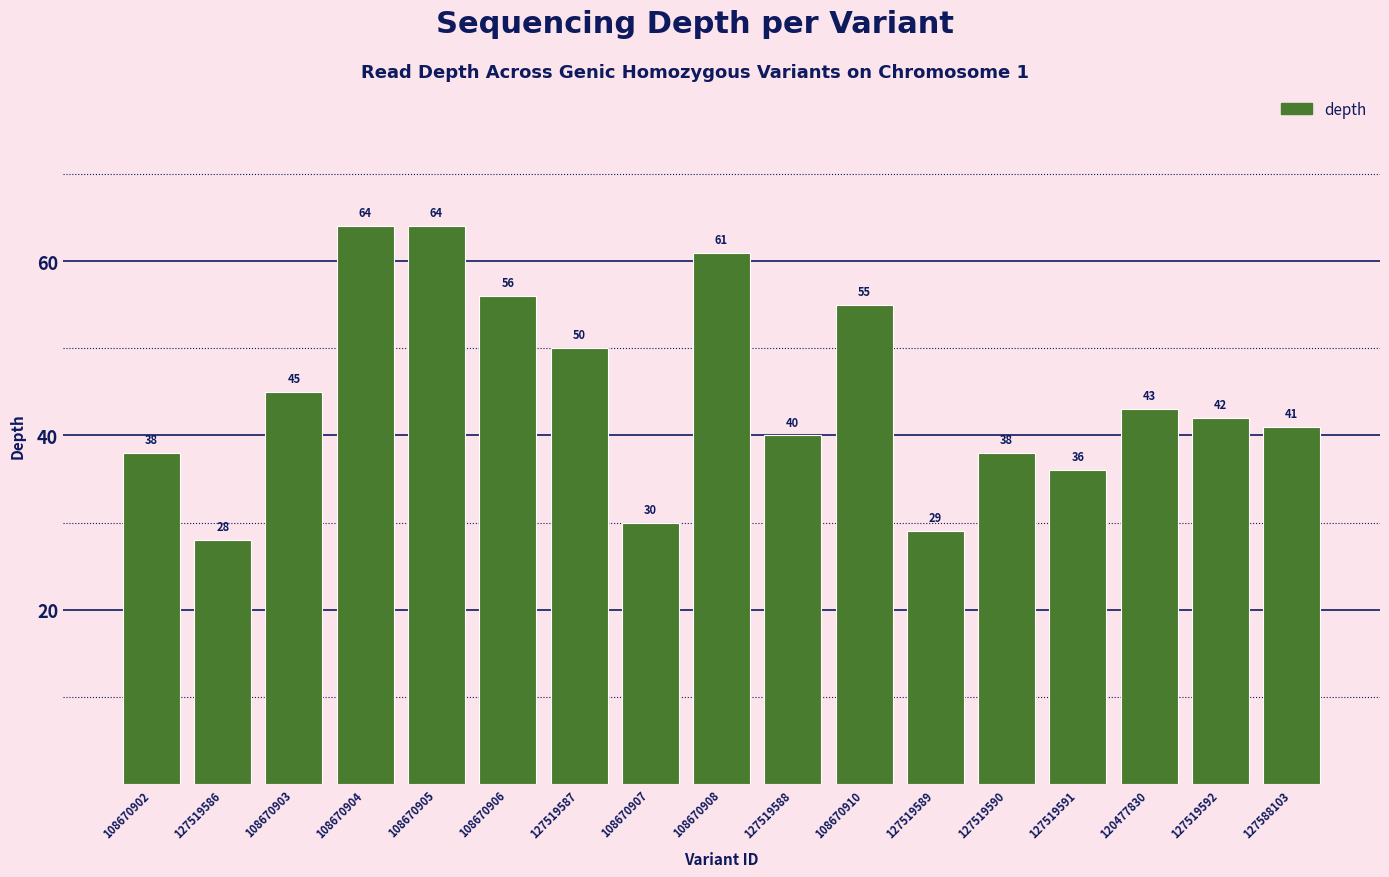

What is the minimum value shown in the chart?

28